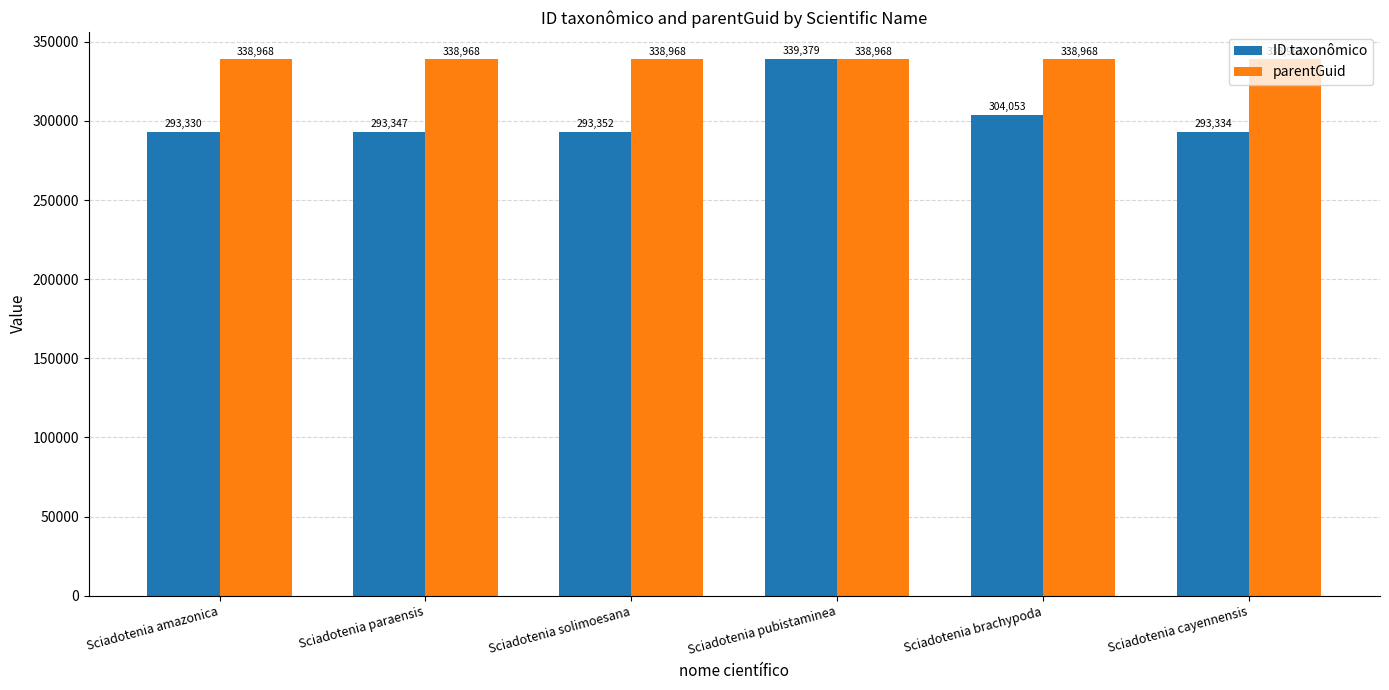

True or false: parentGuid has a value of 338968 at Sciadotenia brachypoda.

True